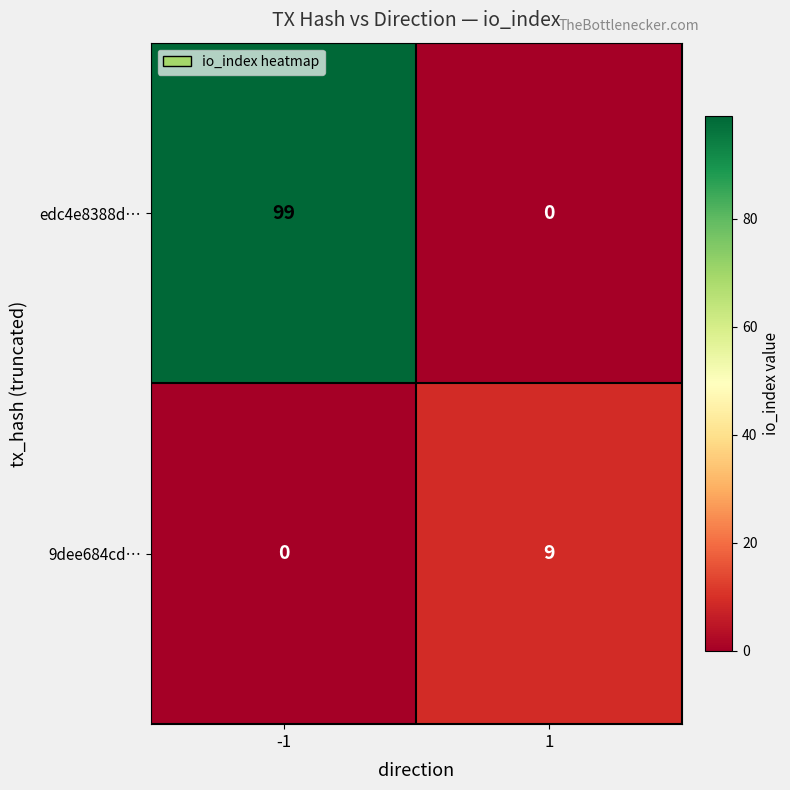

What is the total value across all series at 1?

9